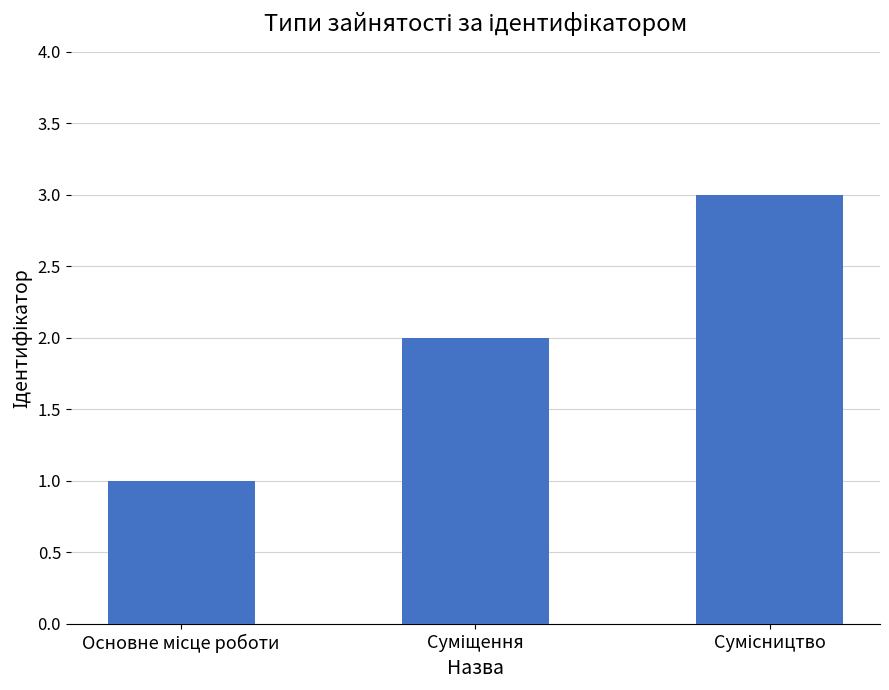

Does the chart contain stacked bars?

No